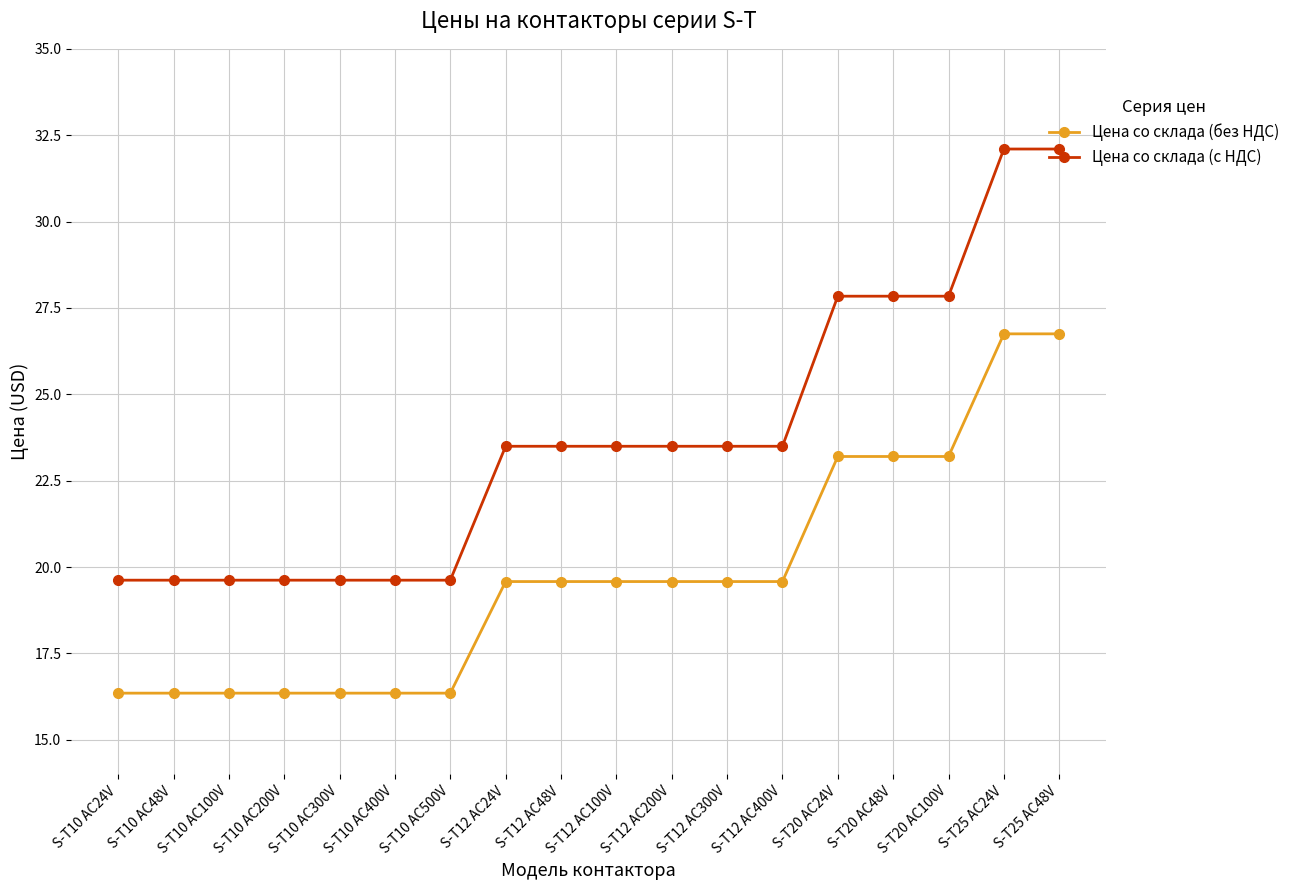

At which label does Цена со склада (без НДС) first exceed 19?

S-T12 AC24V